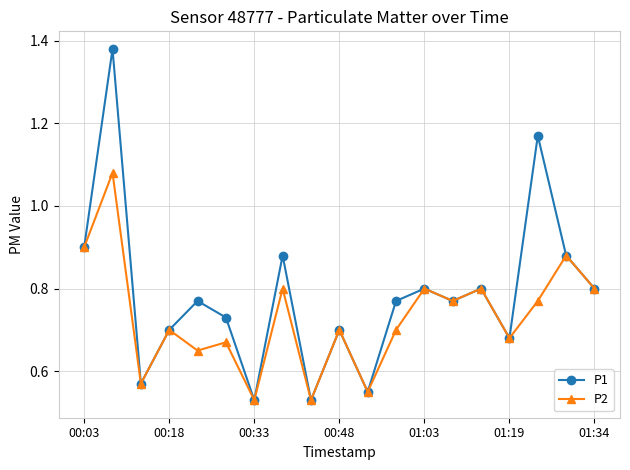

How many P1 values are between 0 and 1?

17